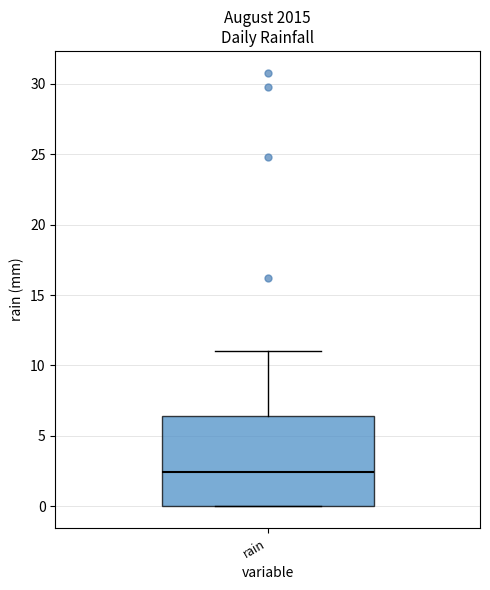

Transcribe this box plot: give where the median line is, the range the box spans, and where the two whiskers end, as read against the y-axis. The values are not printed on the chart, so give them approximately, as read against the axis.

median 2.5, box 0.0 to 6.5, whiskers 0.0 to 11.0